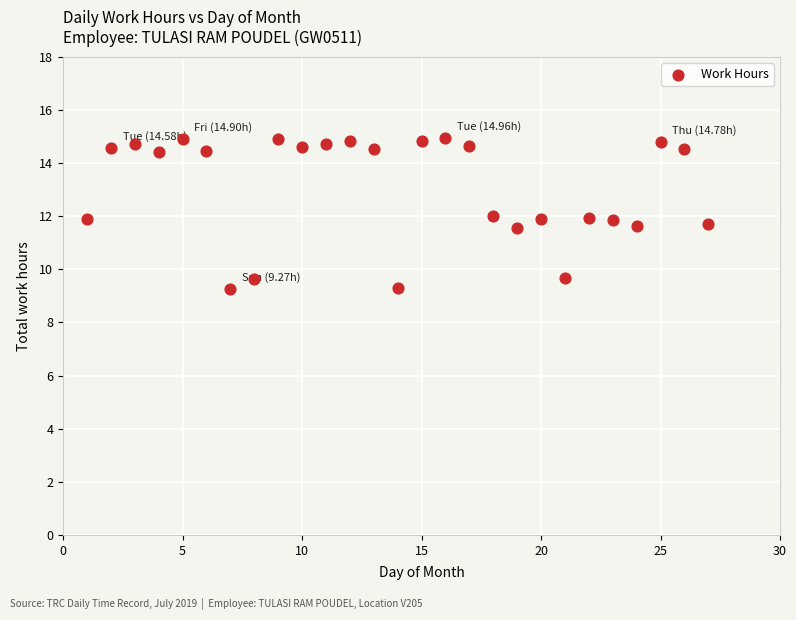

What is the range of X values (max minus min)?

26.0